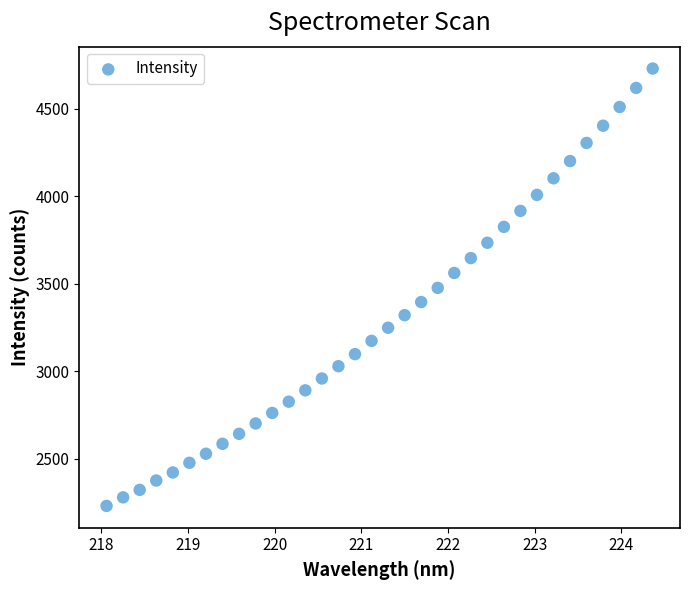

What is the range of X values (max minus min)?

6.3